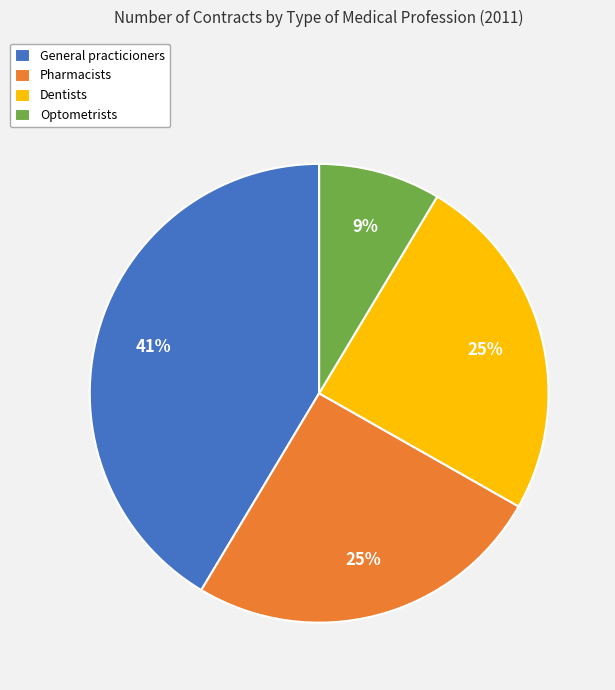

The Optometrists slice represents 9% of the pie. True or false?

True